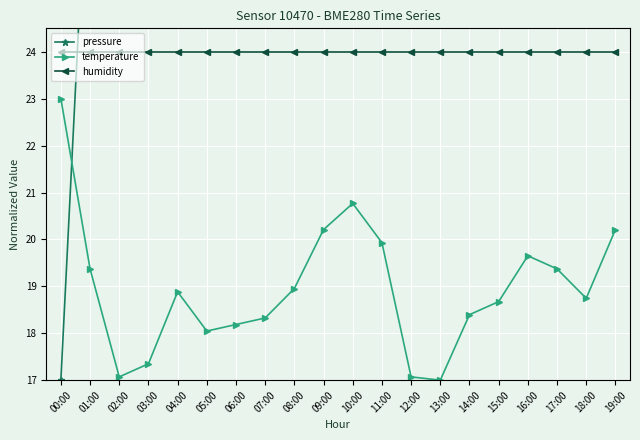

Reading right to left, what are all the values shown in this chart?

pressure: 35.2	30.5	29.4	30.4	31.2	35.5	29.6	36.0	32.5	33.6	32.2	26.8	30.9	29.2	37.0	28.7	27.0	34.8	29.4	17.0
temperature: 20.2	18.7	19.4	19.7	18.7	18.4	17.0	17.1	19.9	20.8	20.2	19.0	18.3	18.2	18.0	18.9	17.3	17.1	19.4	23.0
humidity: 24.0	24.0	24.0	24.0	24.0	24.0	24.0	24.0	24.0	24.0	24.0	24.0	24.0	24.0	24.0	24.0	24.0	24.0	24.0	24.0